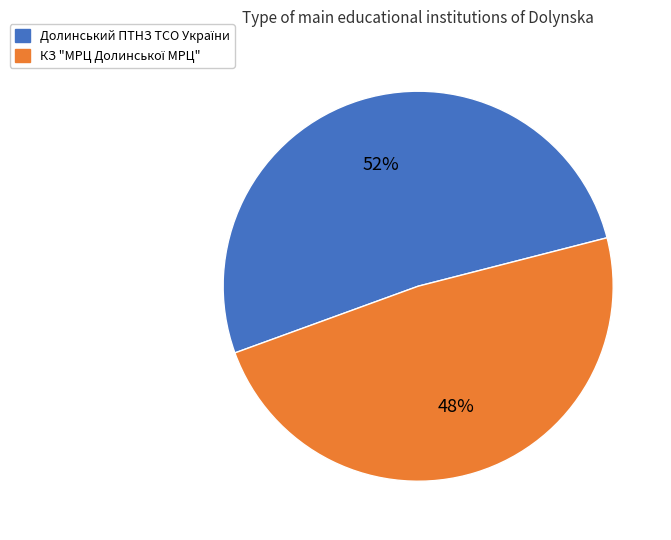

Does any single category account for the majority?

Yes